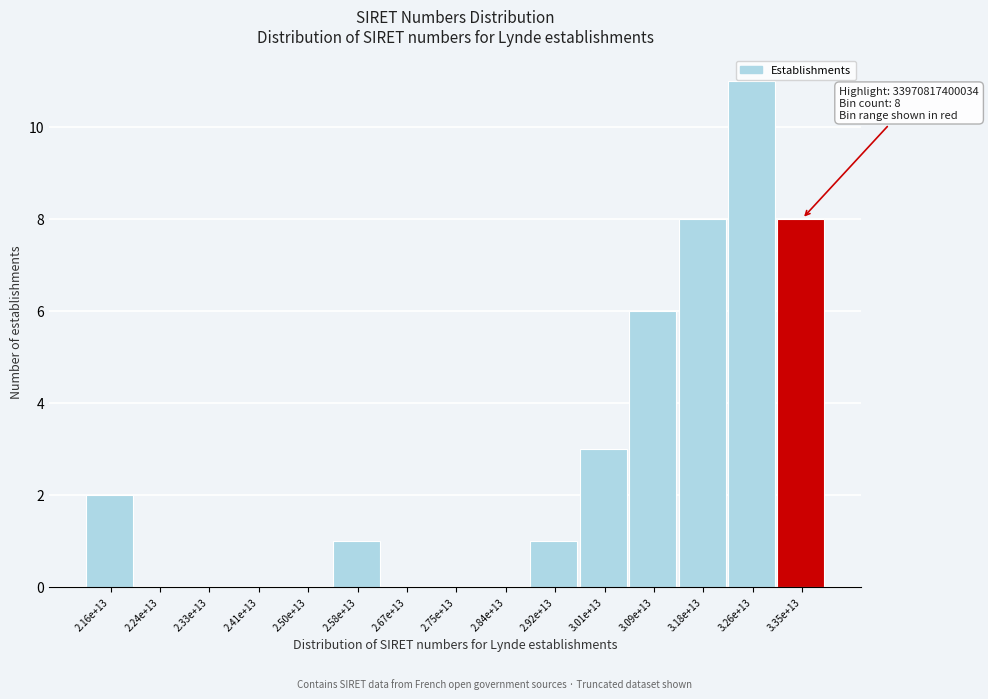

Reading right to left, extract all data points from this chart.

3.35e+13=8	3.26e+13=11	3.18e+13=8	3.09e+13=6	3.01e+13=3	2.92e+13=1	2.84e+13=0	2.75e+13=0	2.67e+13=0	2.58e+13=1	2.50e+13=0	2.41e+13=0	2.33e+13=0	2.24e+13=0	2.16e+13=2